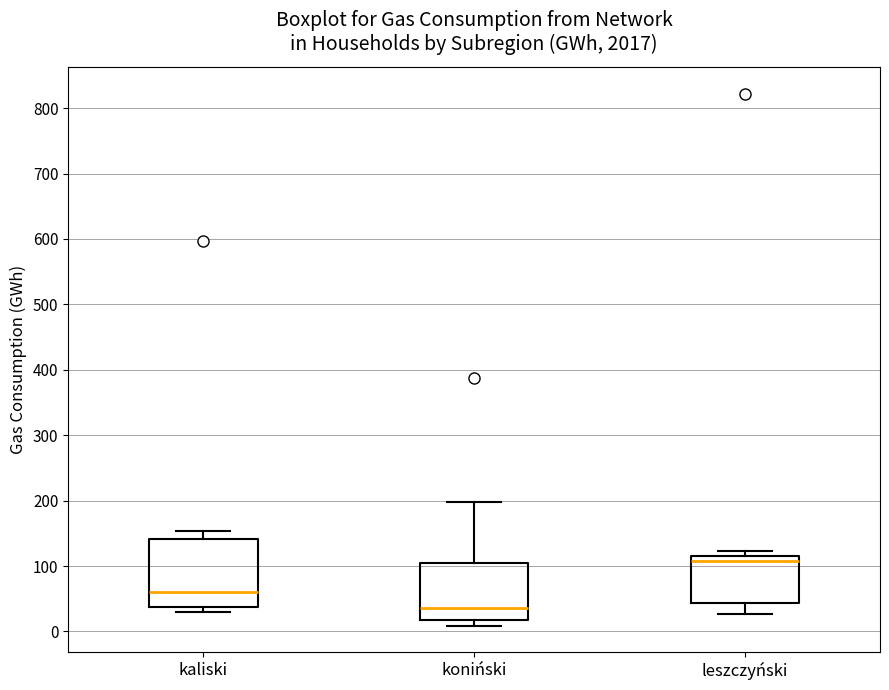

Reading left to right, read every box against the y-axis: the position of its median line, the range the box covers, and the ends of its whiskers. The values are not printed on the chart, so give them approximately, as read against the axis.

kaliski: median 60, box 40 to 140, whiskers 30 to 150
koniński: median 40, box 20 to 110, whiskers 10 to 200
leszczyński: median 110, box 40 to 120, whiskers 30 to 120 (just above the box's upper edge)